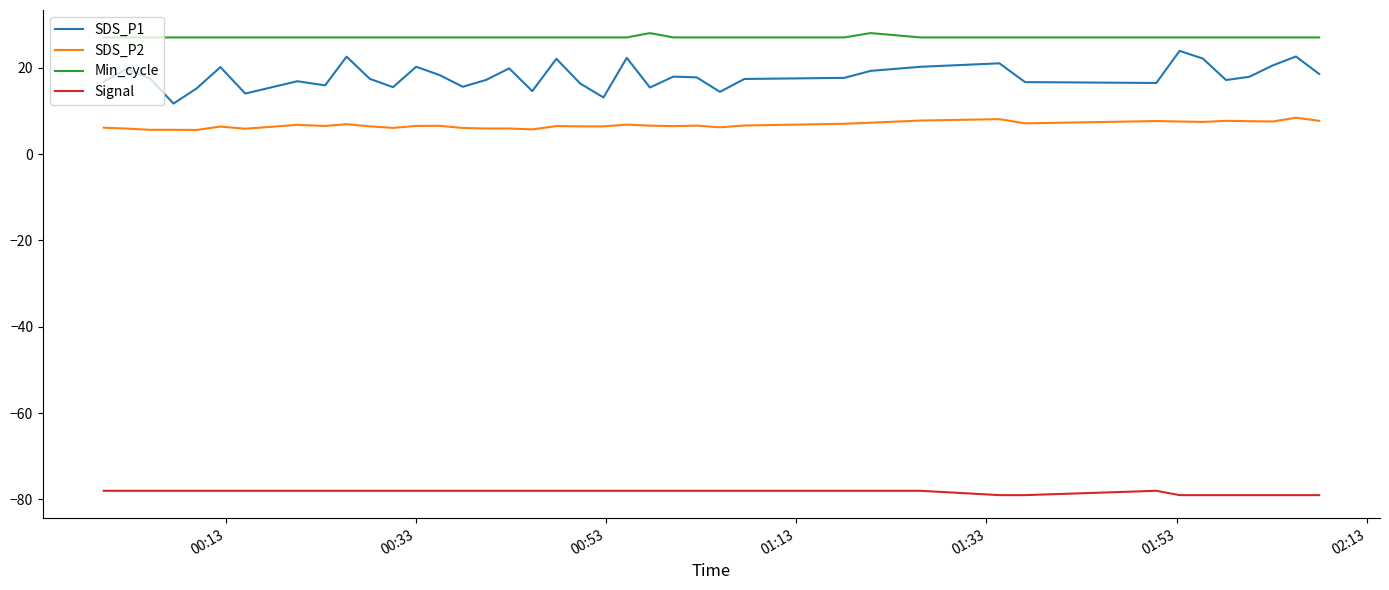

True or false: Min_cycle and SDS_P1 cross at least once.

False